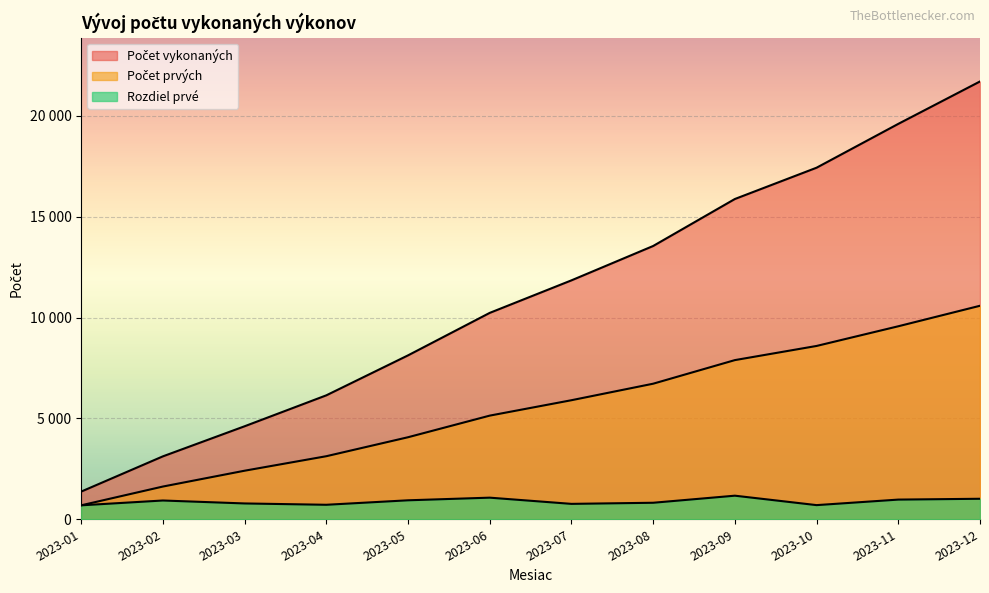

Where does the Rozdiel prvé series first go above 931?

2023-05